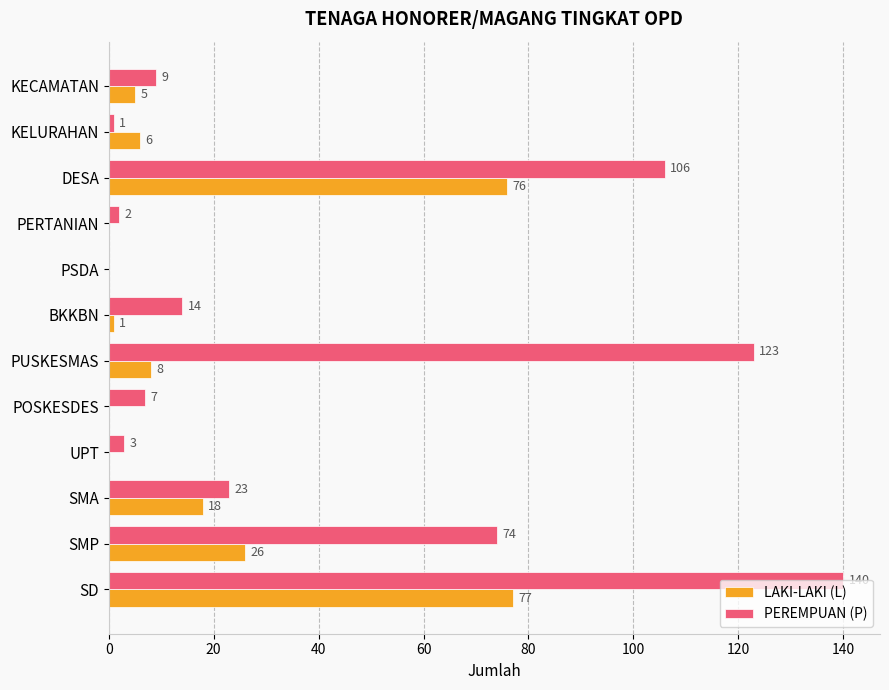

Which category has the highest value across all series?

SD